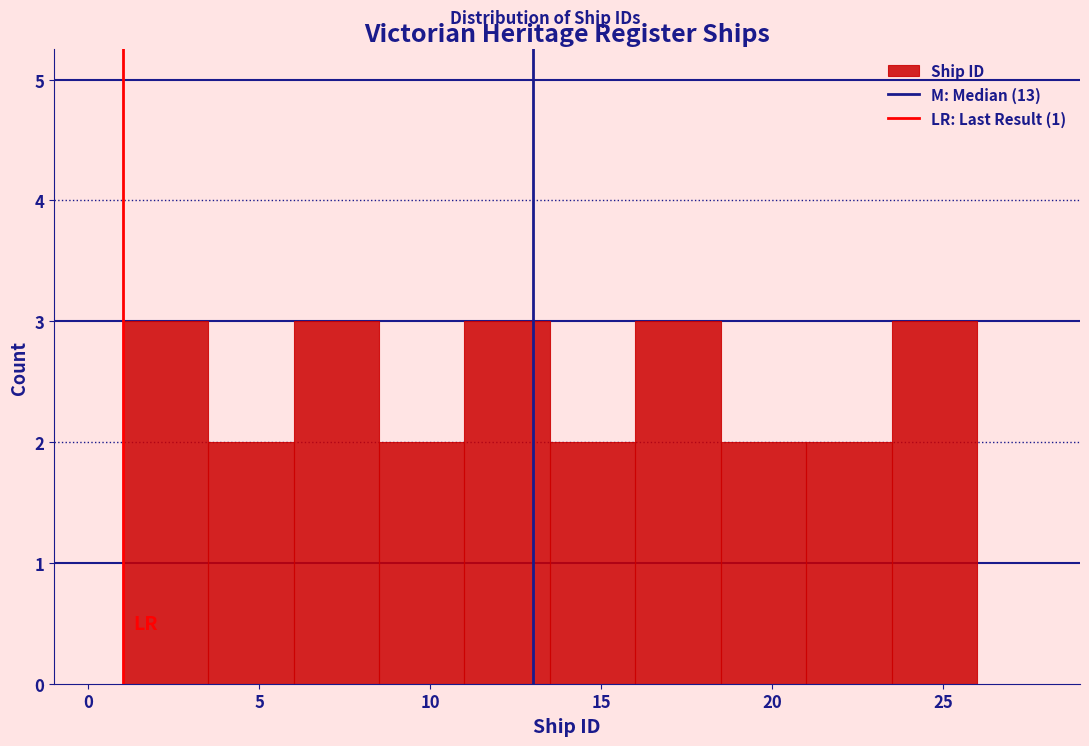

Reading left to right, list every bar in this chart as the range it spans on the x-axis followed by its height. The values are not printed on the chart, so give them approximately, as read against the axis.

1.0 to 3.5: 3
3.5 to 6.0: 2
6.0 to 8.5: 3
8.5 to 11.0: 2
11.0 to 13.5: 3
13.5 to 16.0: 2
16.0 to 18.5: 3
18.5 to 21.0: 2
21.0 to 23.5: 2
23.5 to 26.0: 3